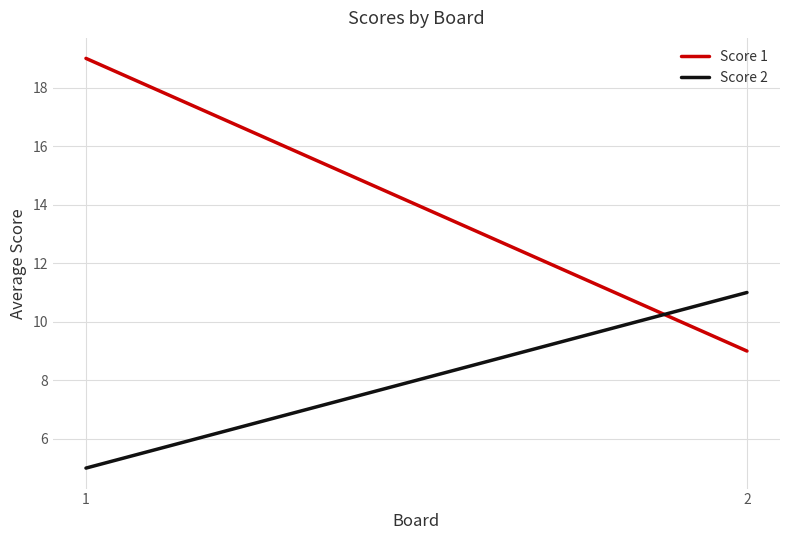

The value of Score 1 at 1 is 19. True or false?

True